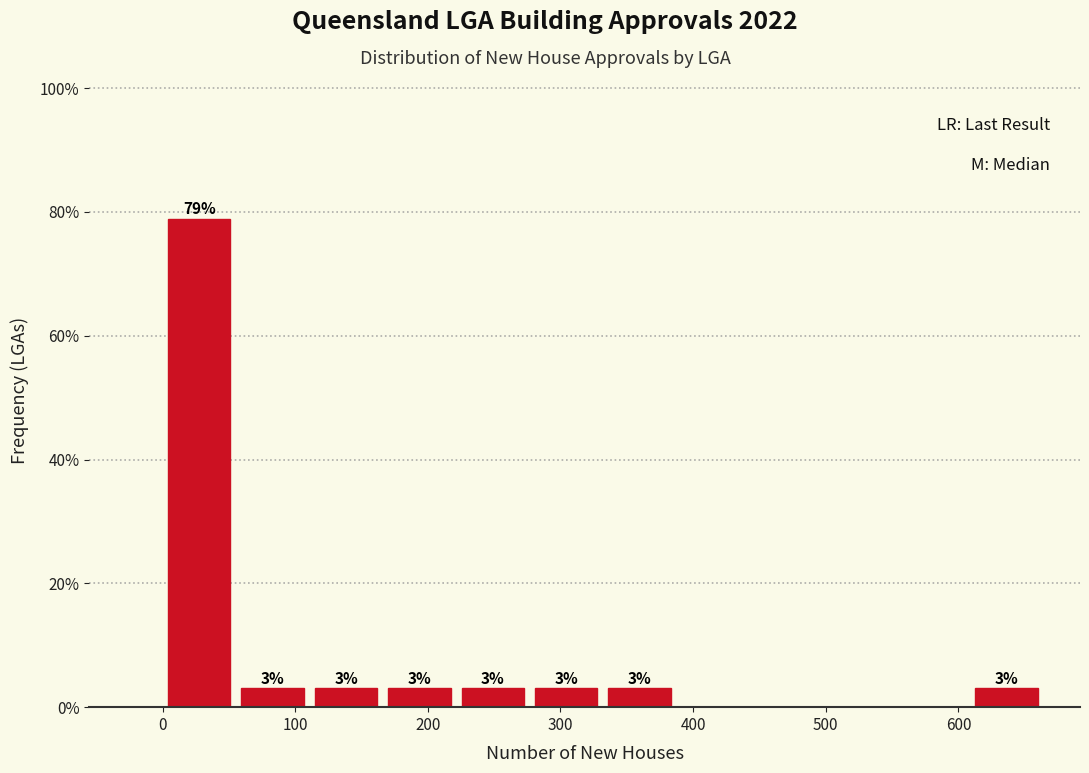

Over which range of the x-axis is the bar tallest?

0 to 60